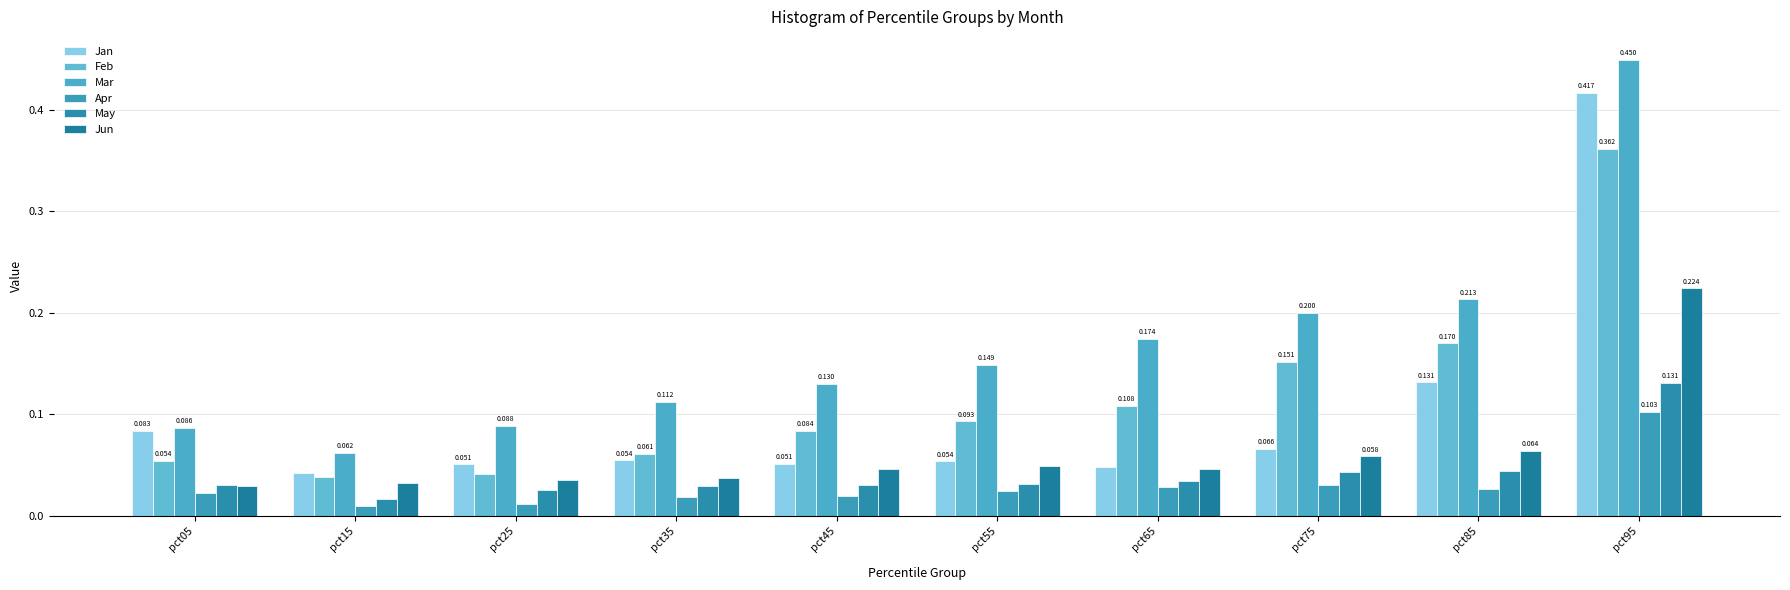

The value of Feb at pct05 is 0.1. True or false?

False